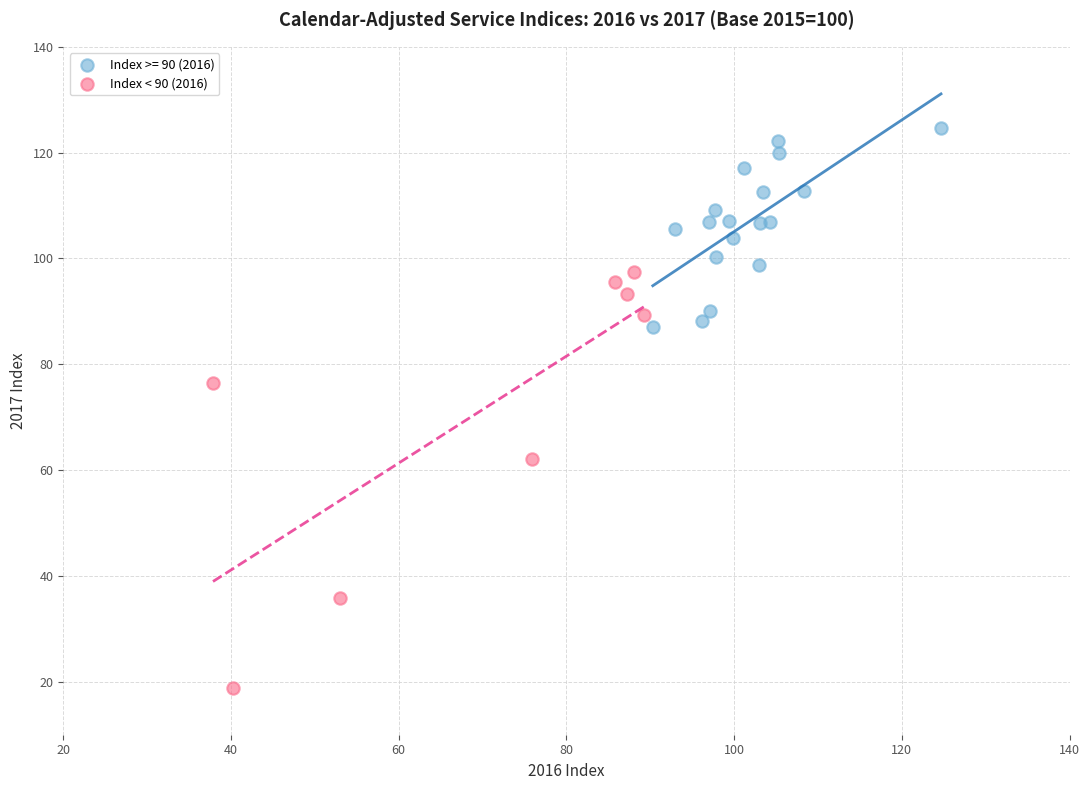

Which series reaches the minimum Y coordinate?

Index < 90 (2016)